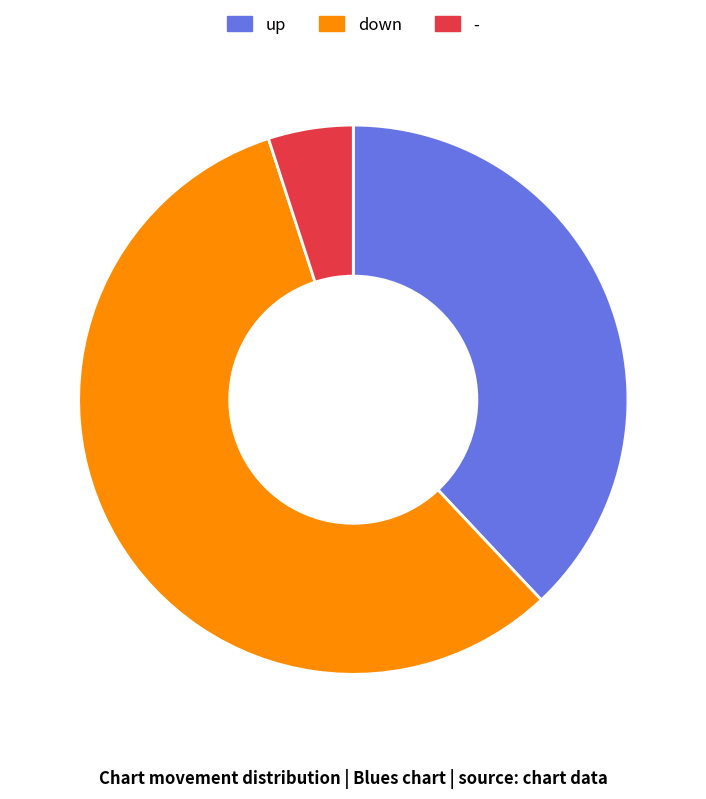

Do down and up together represent more than half of the pie?

Yes